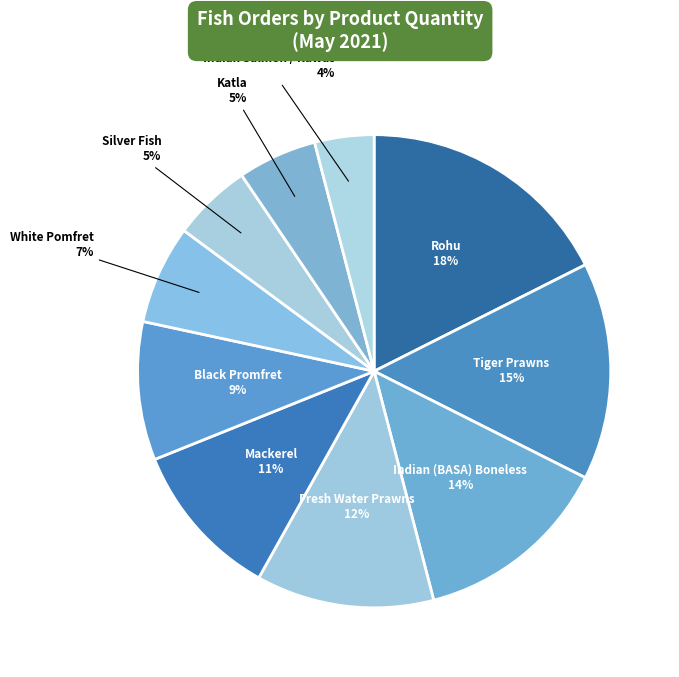

Rank the categories by value from lowest to highest.

Indian Salmon / Rawas, Silver Fish, Katla, White Pomfret, Black Promfret, Mackerel, Fresh Water Prawns, Indian (BASA) Boneless, Tiger Prawns, Rohu